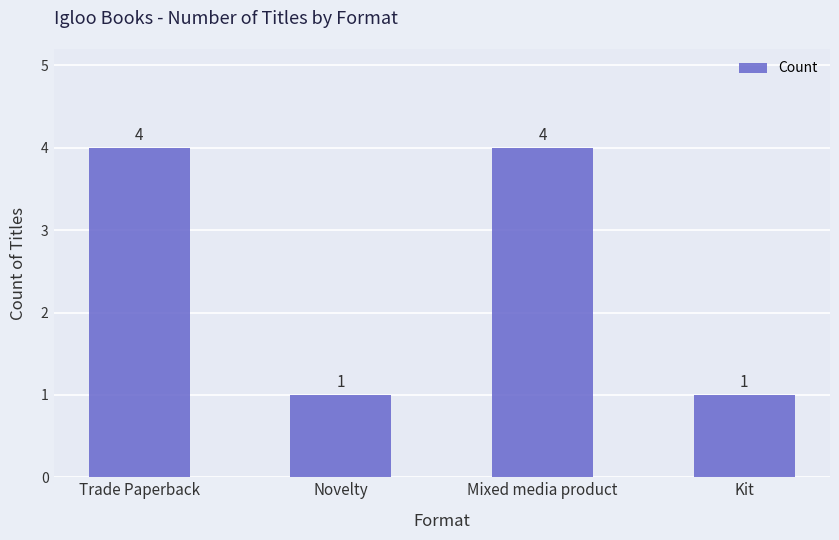

What is the label of the 2nd bar from the right?

Mixed media product